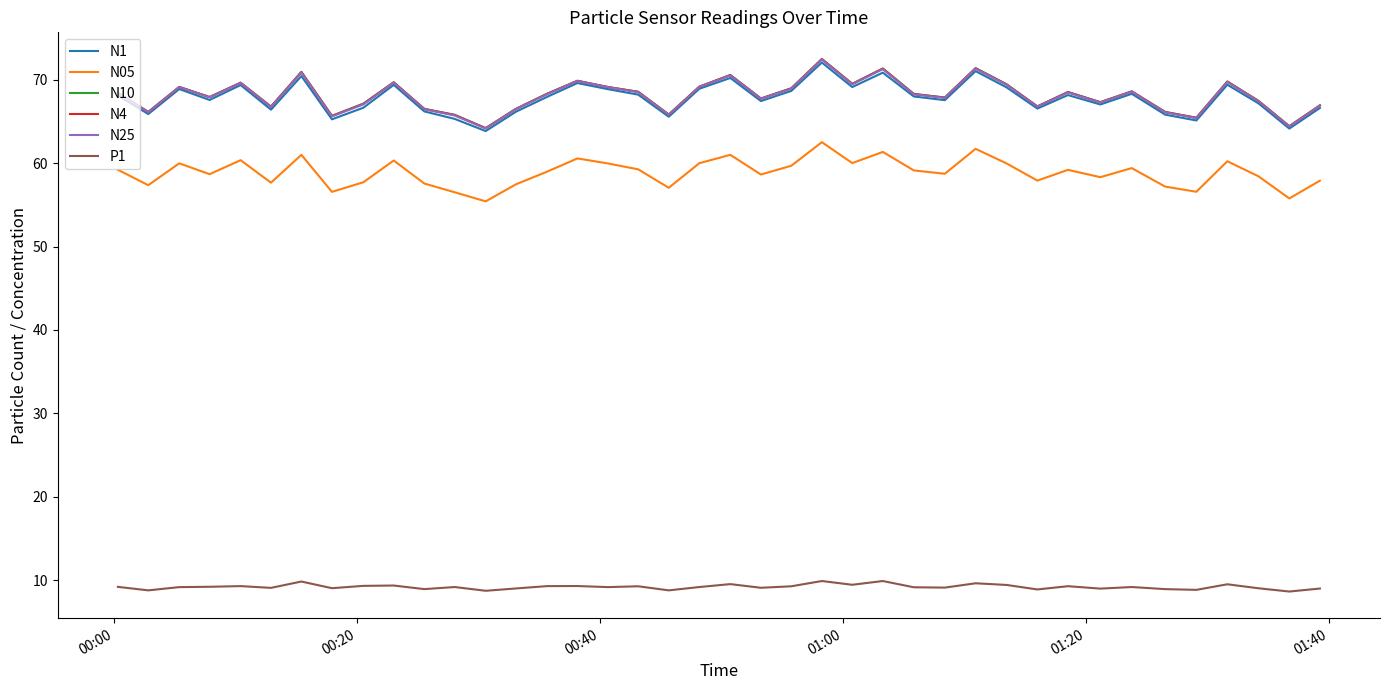

What is the sum of all N1 values?

2711.6